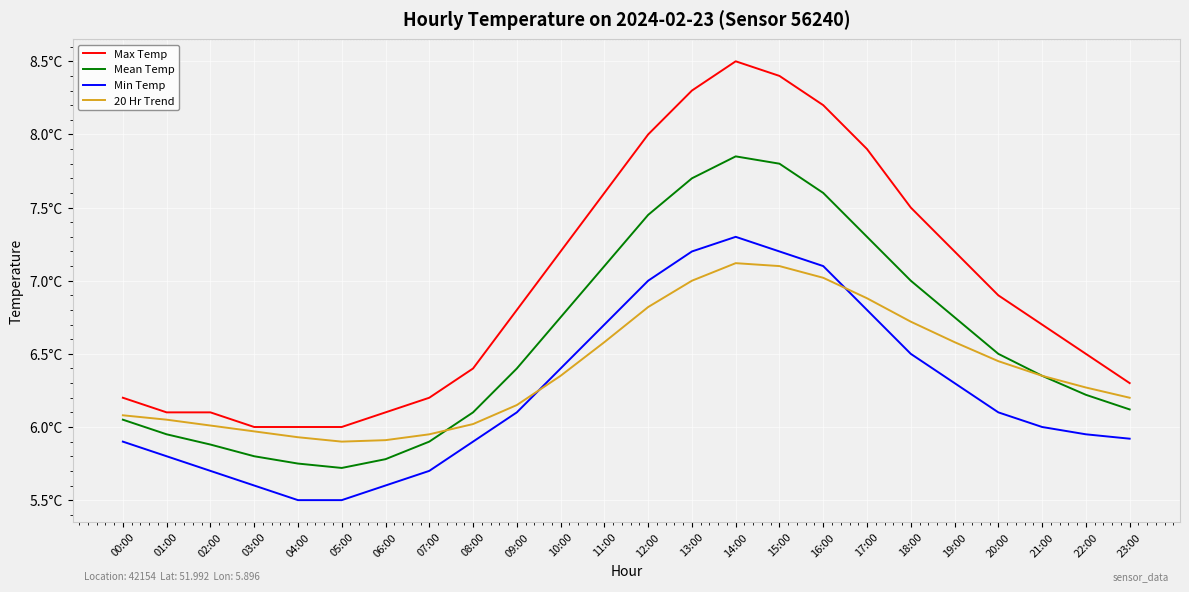

Which label corresponds to the largest value in the chart?

14:00